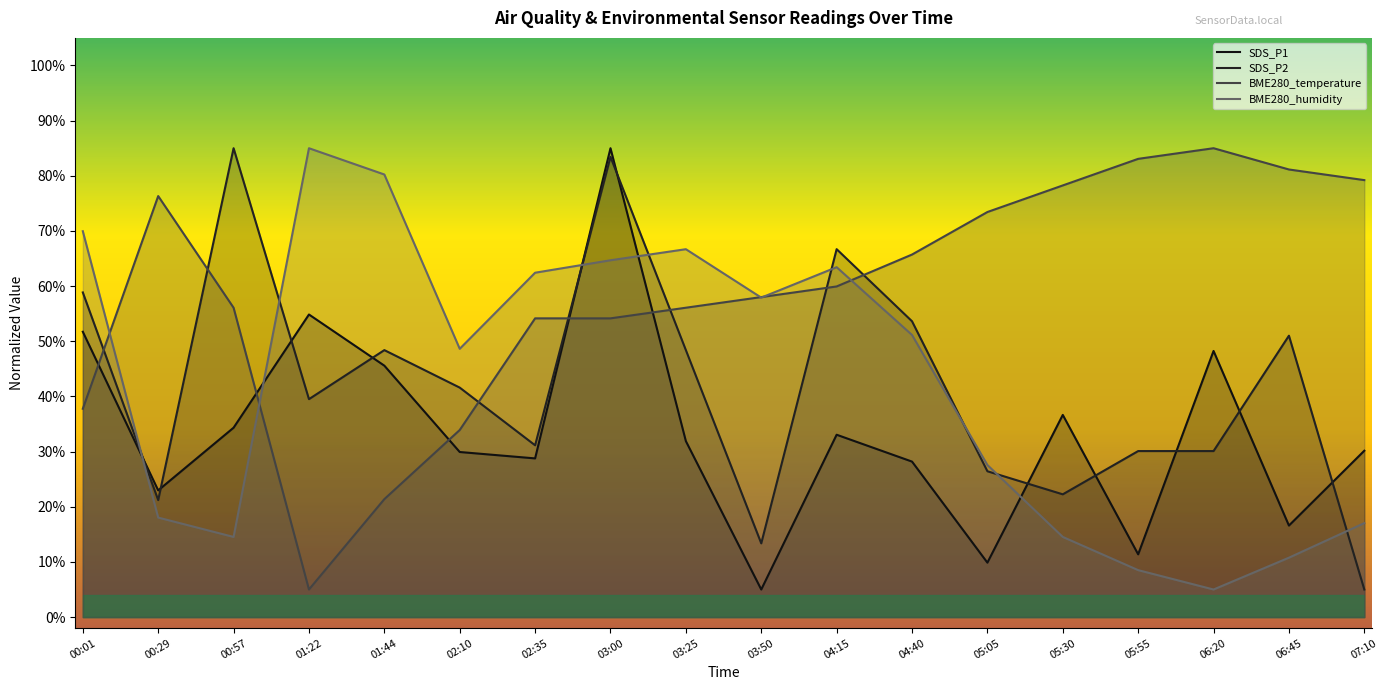

Which series has the largest range (max minus min)?

SDS_P1